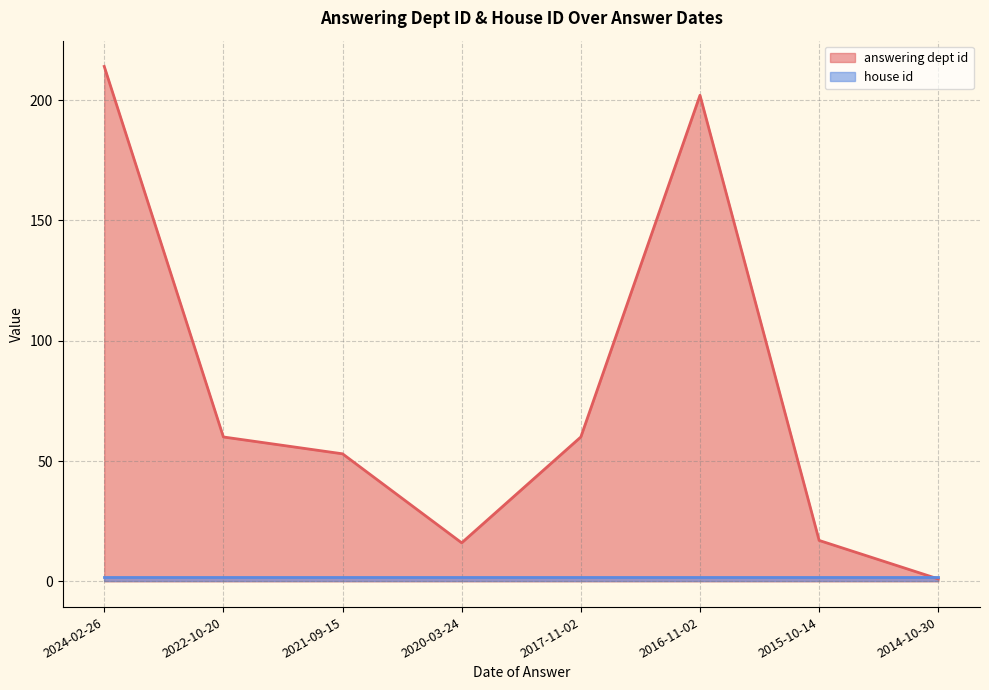

The chart shows a value of 26 at 2020-03-24. True or false?

False